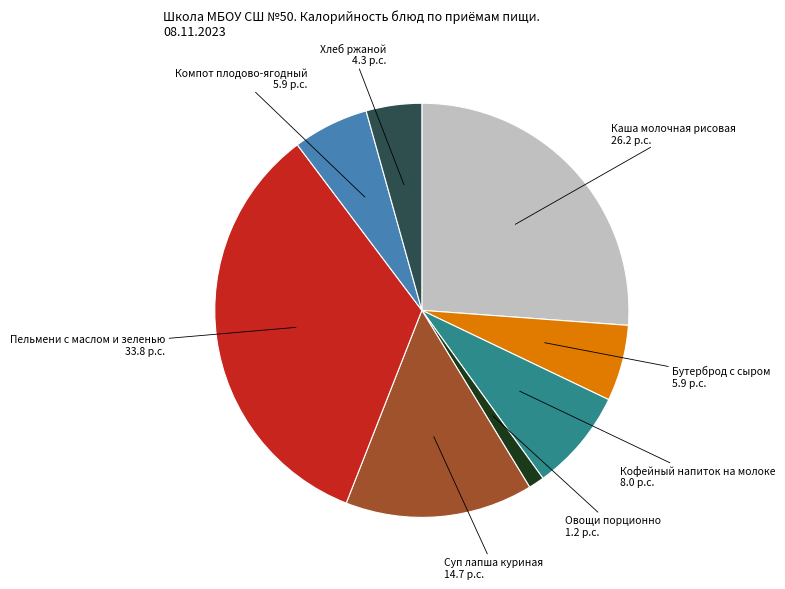

Is there any slice that represents more than half of the pie?

No